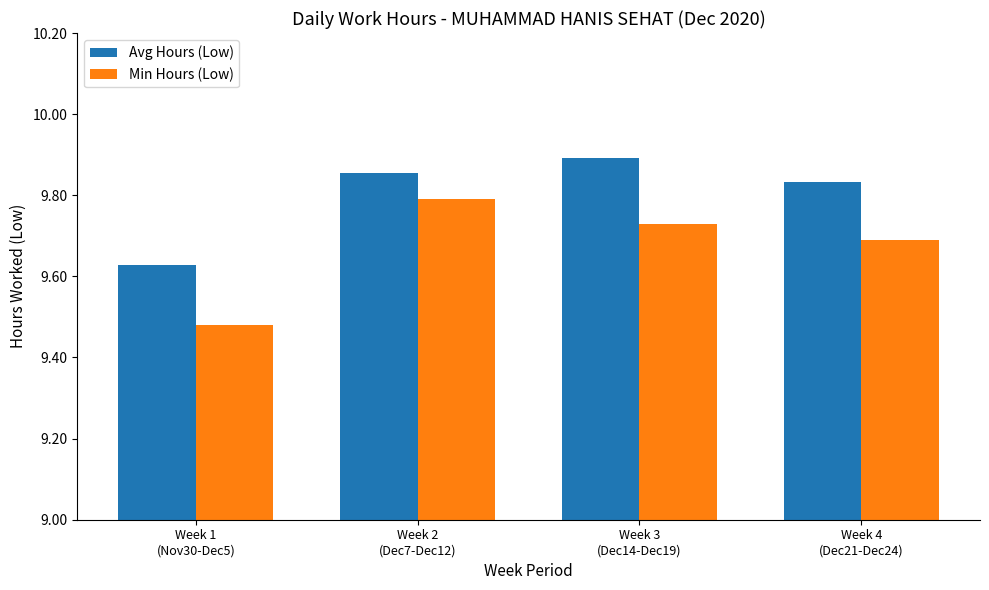

At which label does Min Hours (Low) reach its minimum?

Week 1
(Nov30-Dec5)